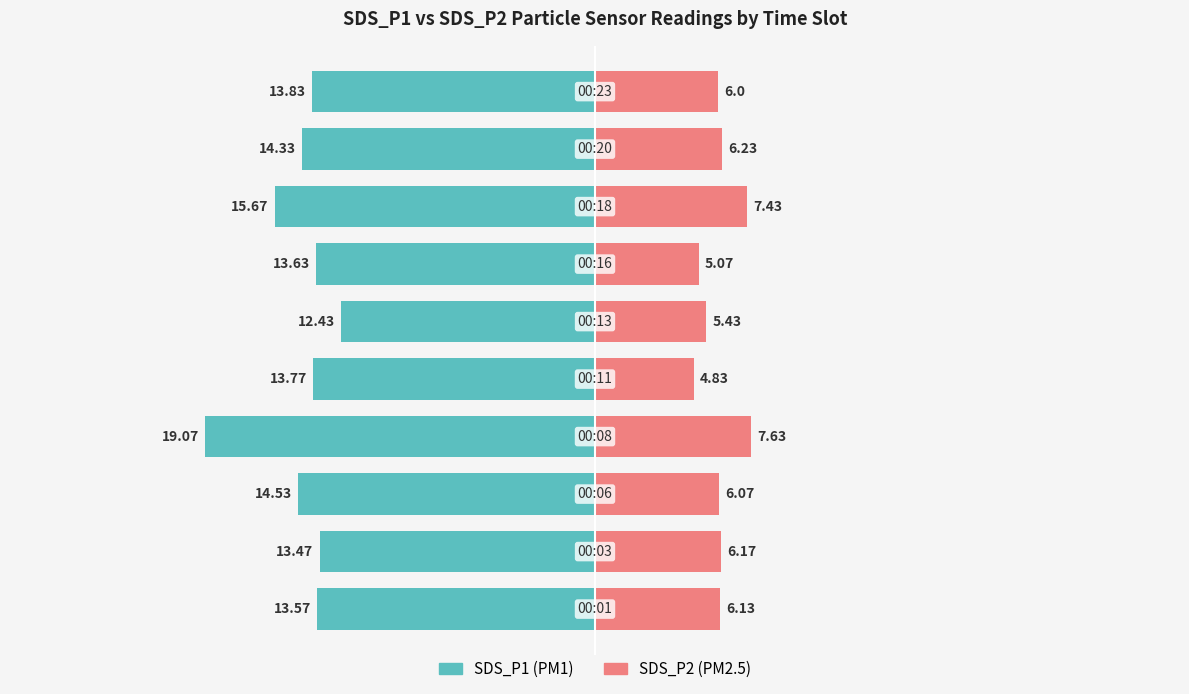

Is it true that SDS_P2 equals 10.2 at 0?

False